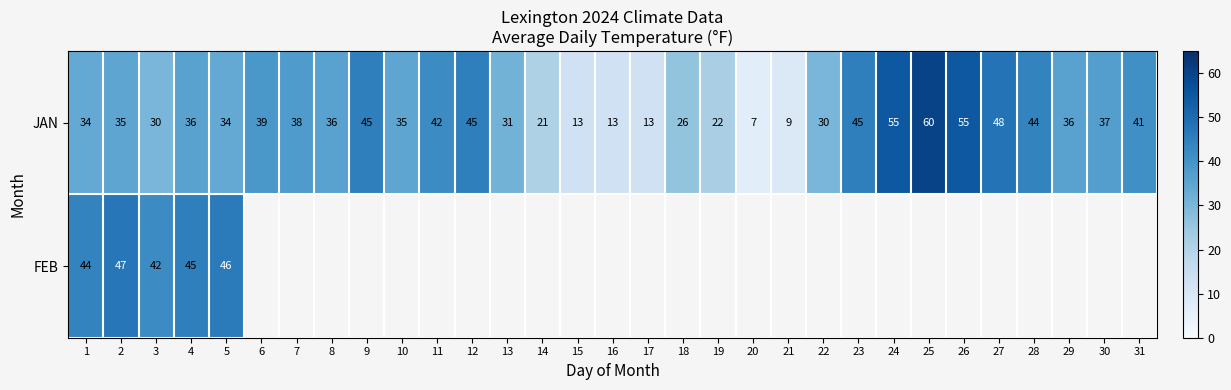

The JAN series shows 22.3 at 8. True or false?

False